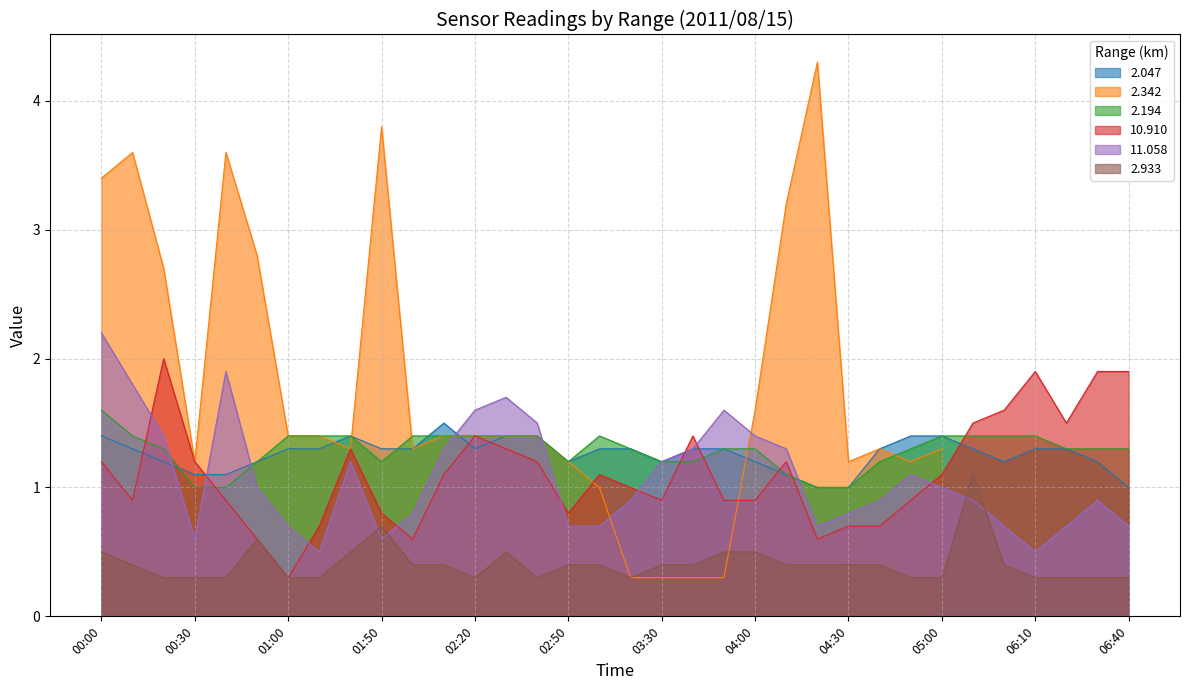

How many intersections are there between 2.933 and 11.058?

4